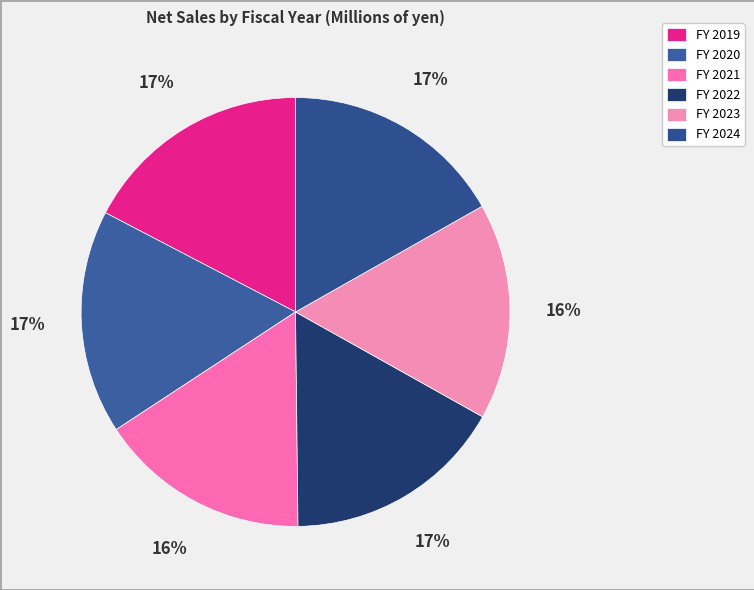

True or false: FY 2024 accounts for 5% of the total.

False